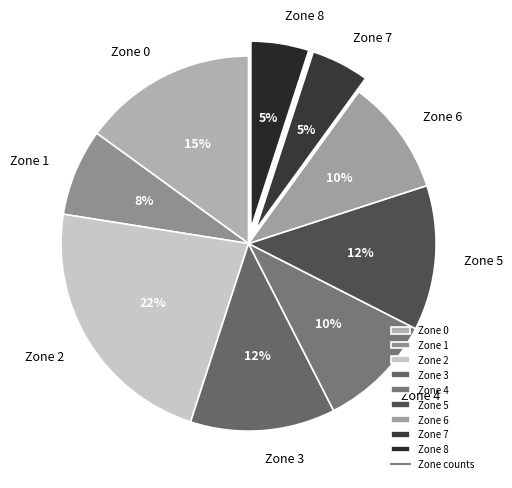

True or false: Zone 6 accounts for 18% of the total.

False